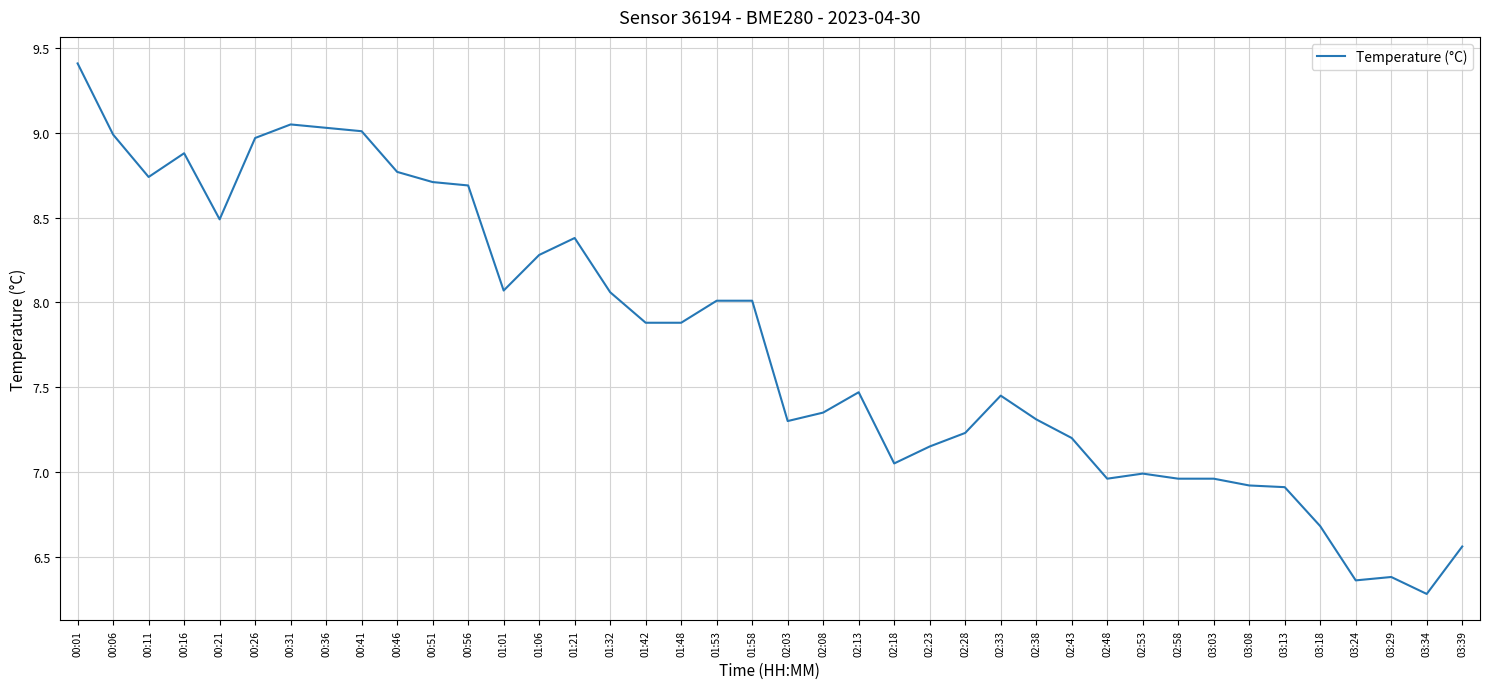

What is the difference between the second highest and second lowest values?

2.7